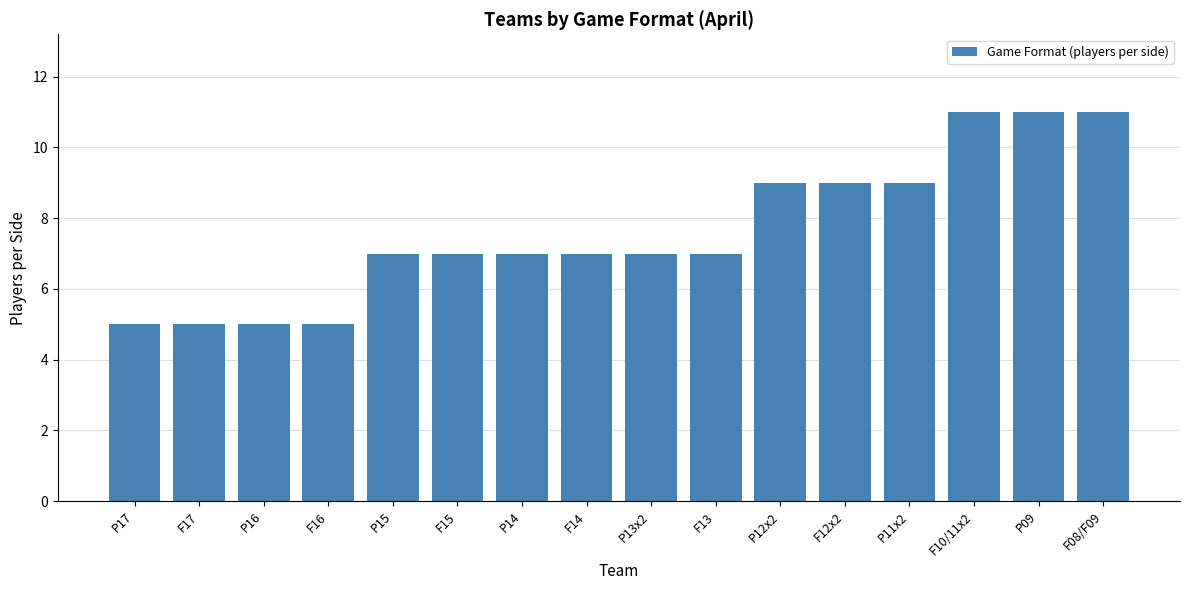

Is it true that the value at P14 is 10?

False